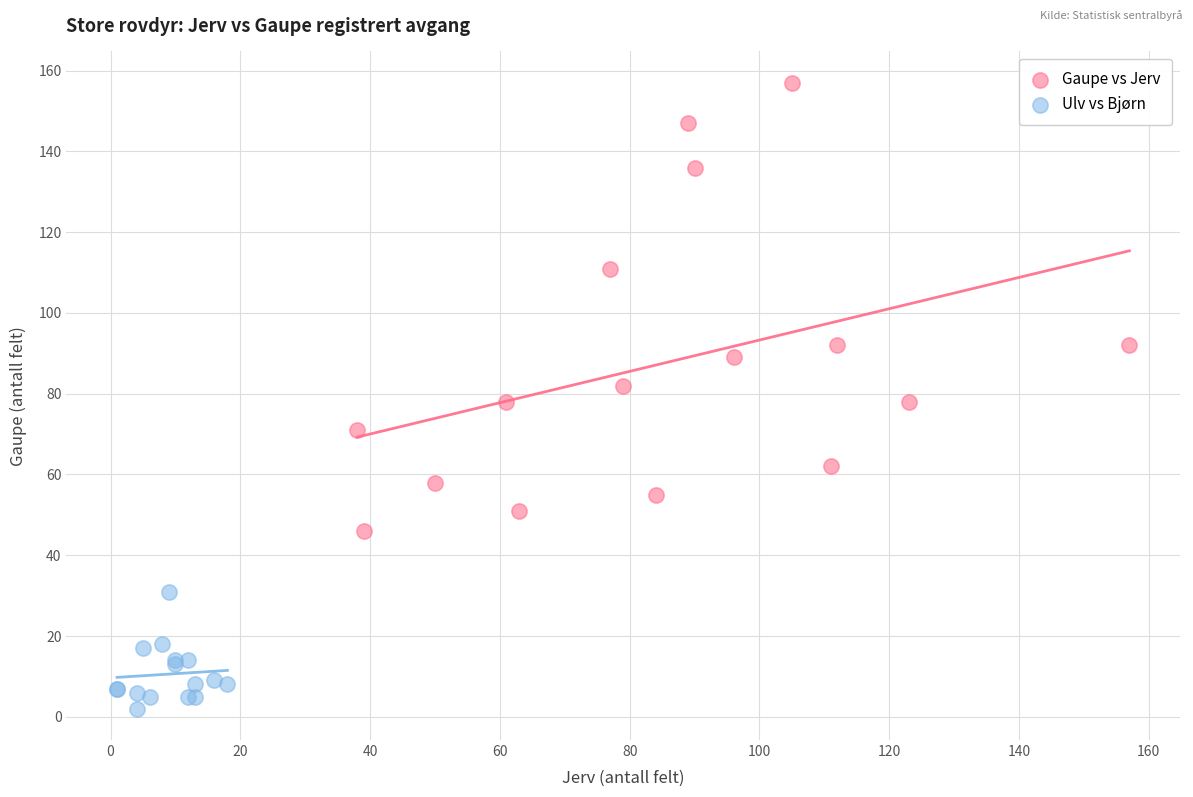

Which series contains the highest Y value?

Gaupe vs Jerv